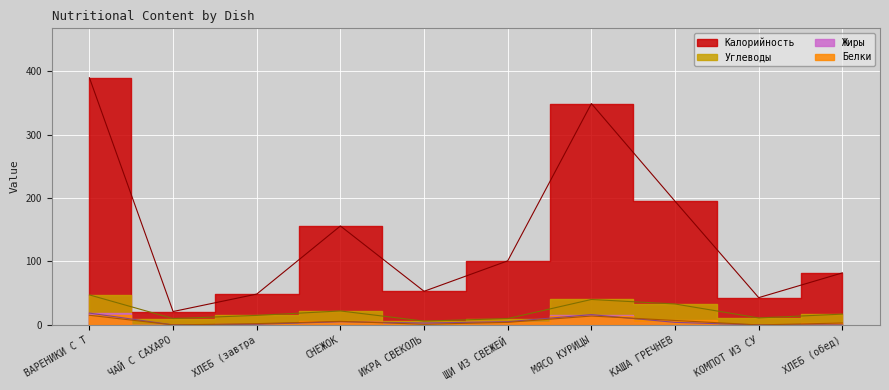

At which category does the chart reach its minimum across all series?

ЧАЙ С САХАРО